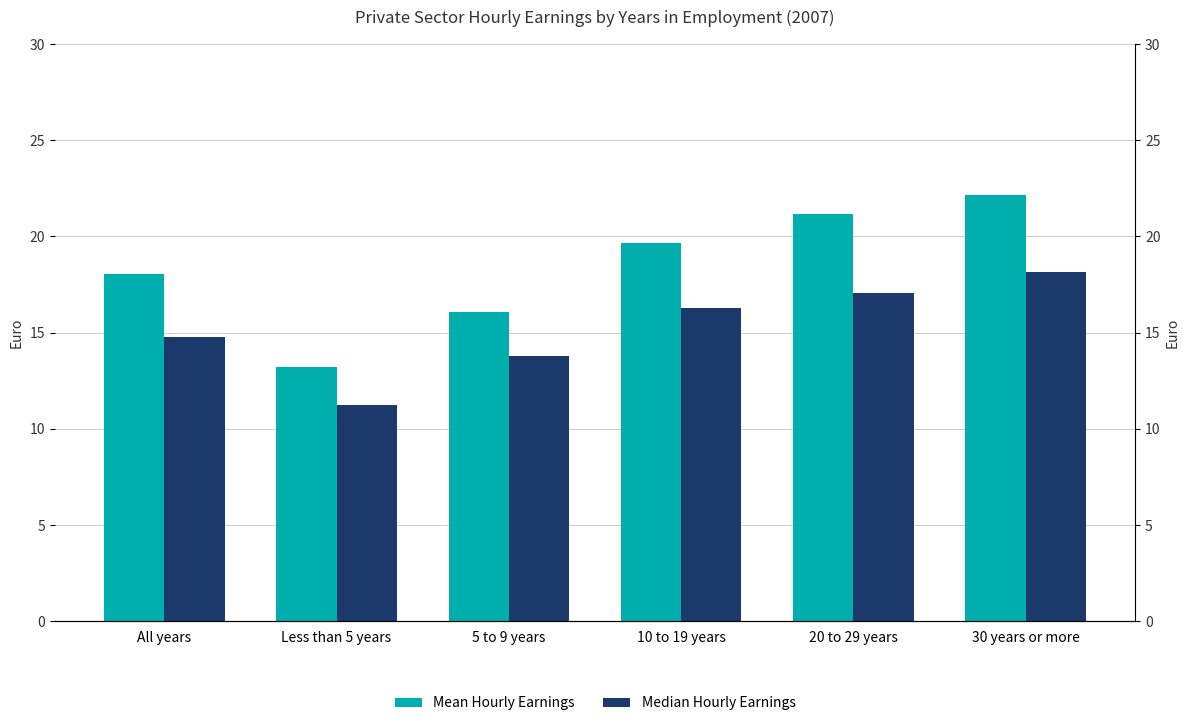

Reading left to right, extract all data points from this chart.

Mean Hourly Earnings: 18.1	13.2	16.1	19.7	21.2	22.2
Median Hourly Earnings: 14.8	11.2	13.8	16.3	17.0	18.1